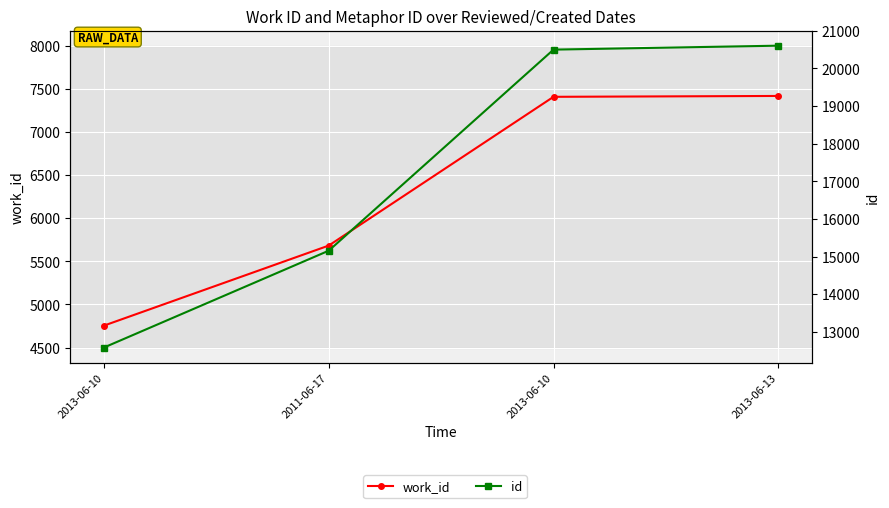

Reading right to left, extract all data points from this chart.

work_id: 7417	7407	5682	4754
id: 20605	20500	15157	12584